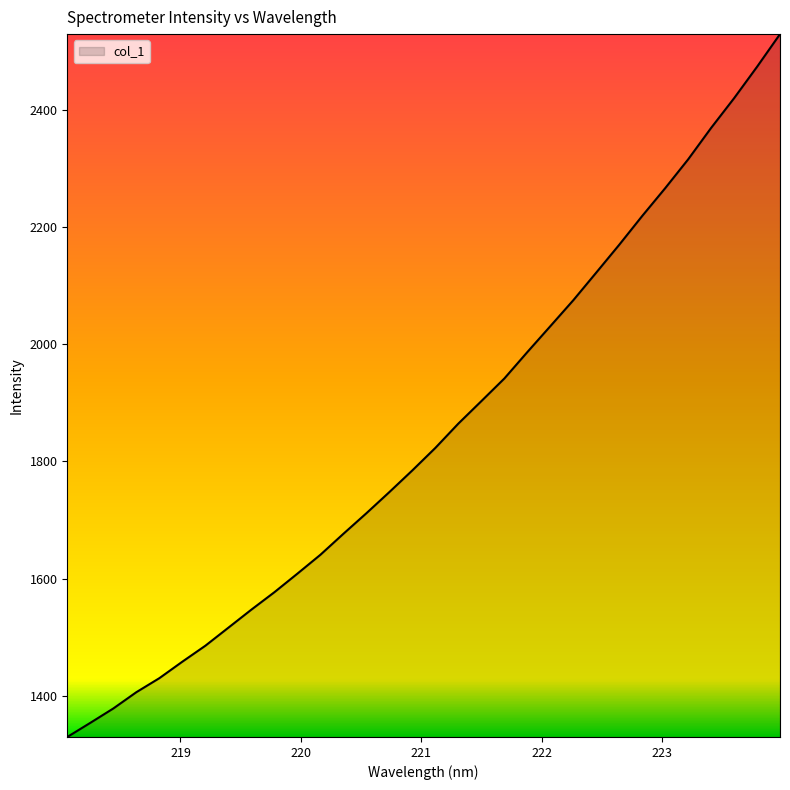

What is the greatest value displayed?

2530.0